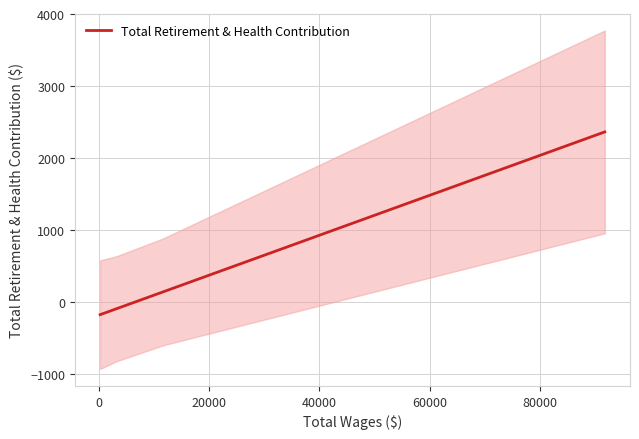

True or false: the data has more than 1 interior local peaks.

False